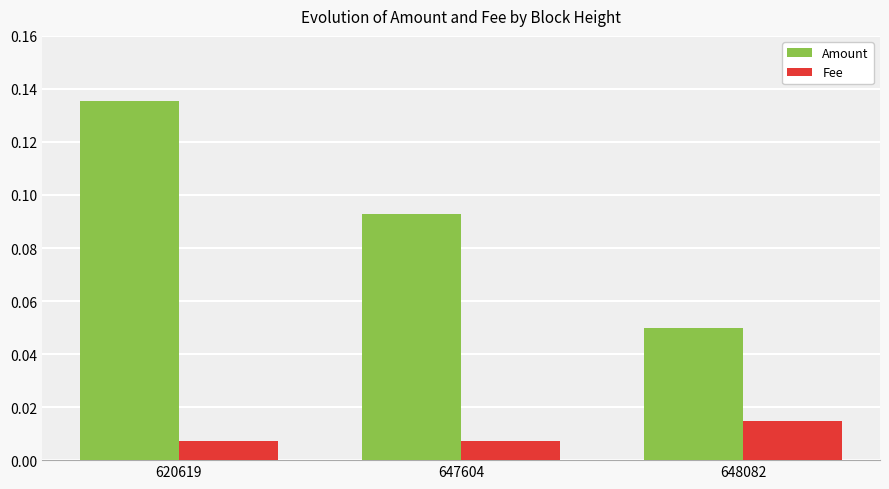

Which series has the largest range (max minus min)?

Amount